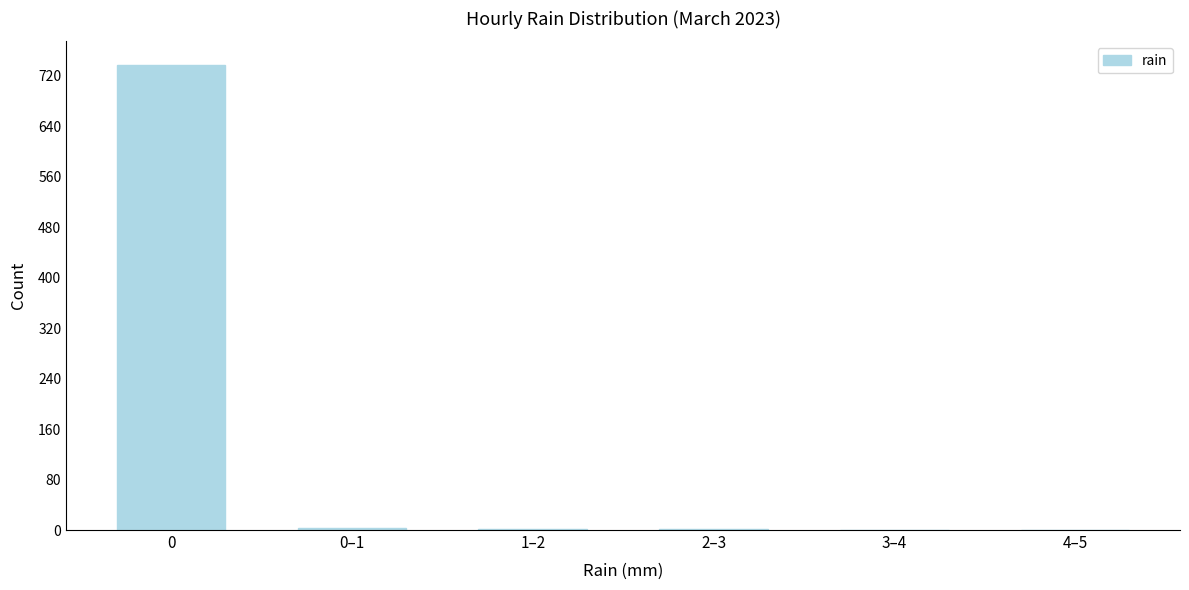

What is the sum of all values?

744